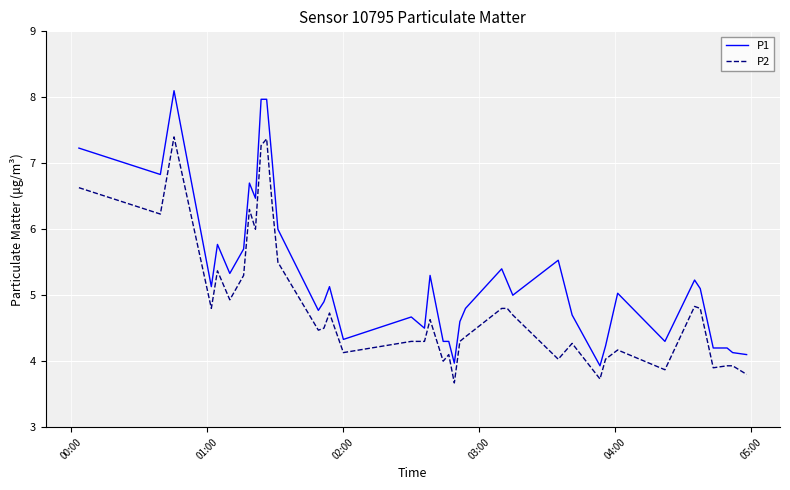

Which series has the largest range (max minus min)?

P1